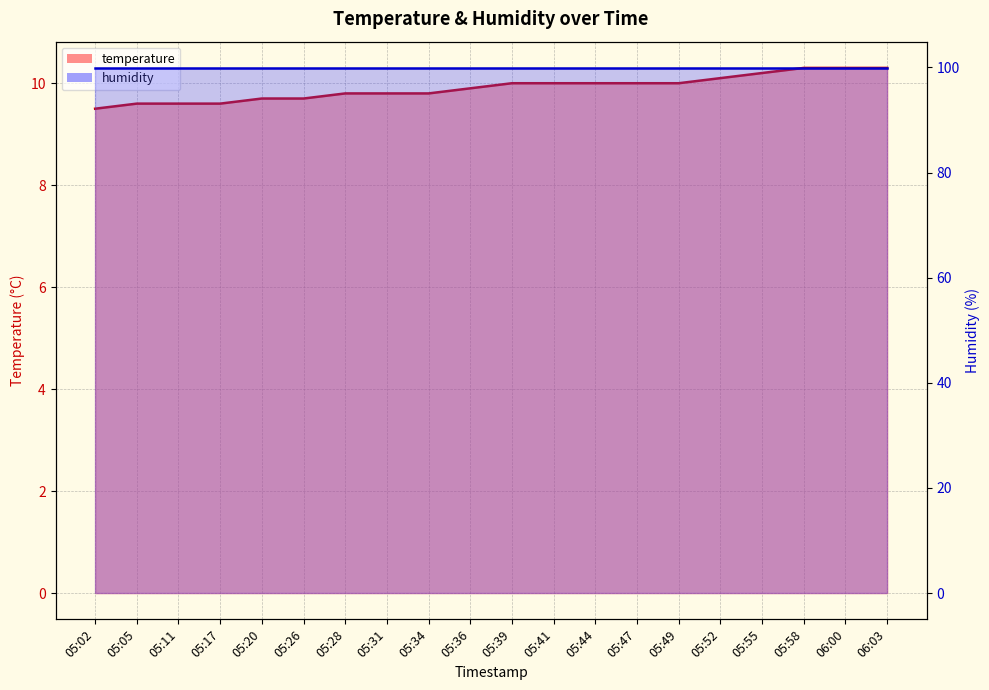

What is the approximate value at 05:28?

9.8